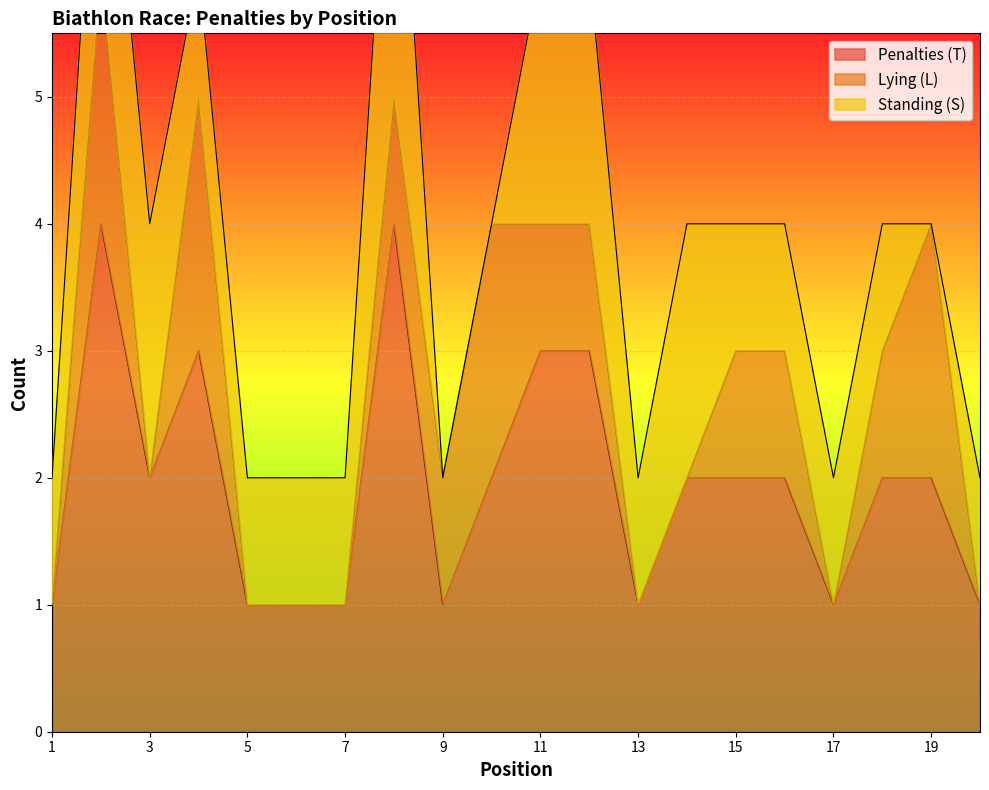

The value of Penalties (T) at 9 is 1. True or false?

True